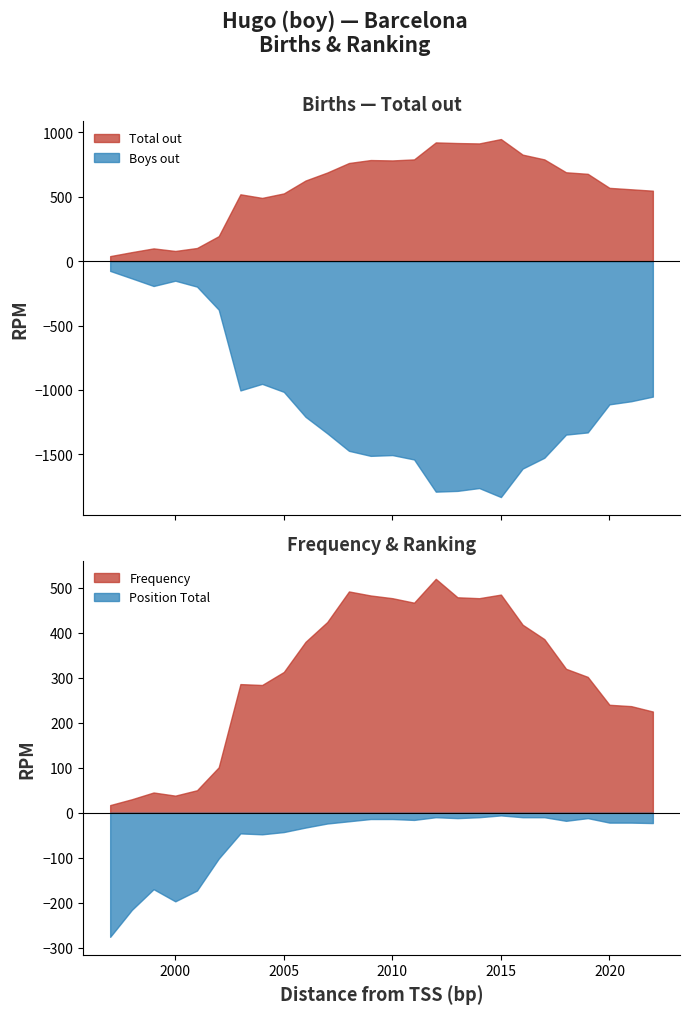

Is it true that Position Total equals 5 at 2021?

False